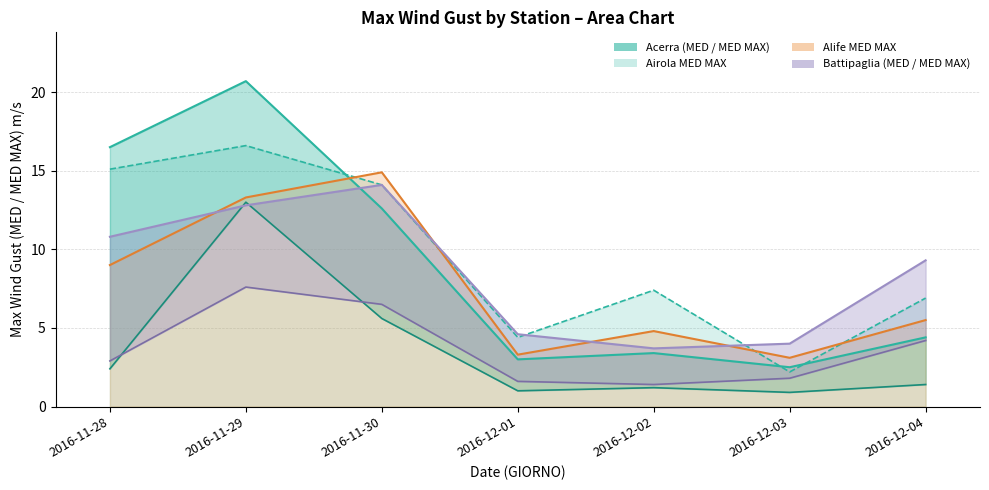

What is the difference between the second highest and second lowest values in the Battipaglia MED series?

4.9